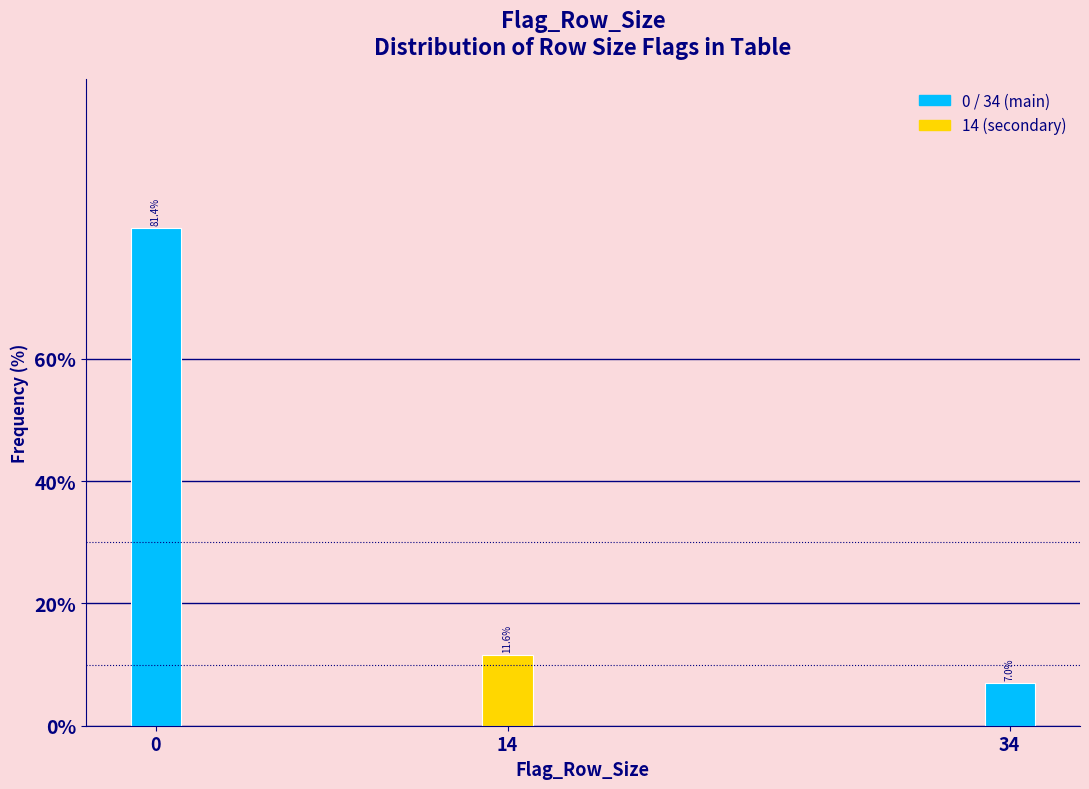

Reading left to right, list all the values displayed in this chart.

0=81.4	14=11.6	34=7.0